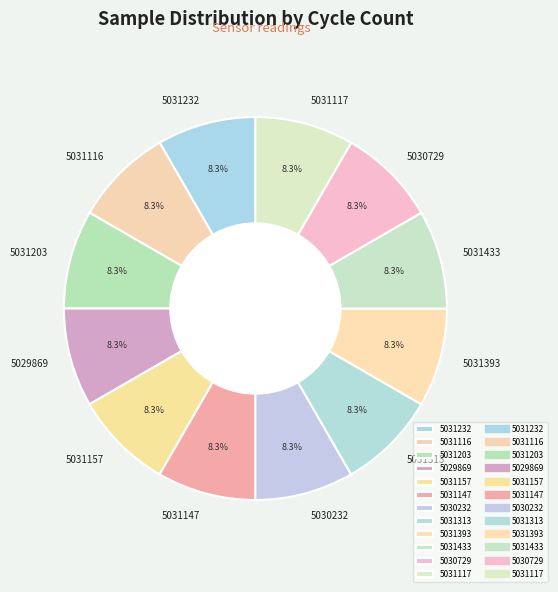

Combined, do 5031393 and 5031232 account for over 50%?

No